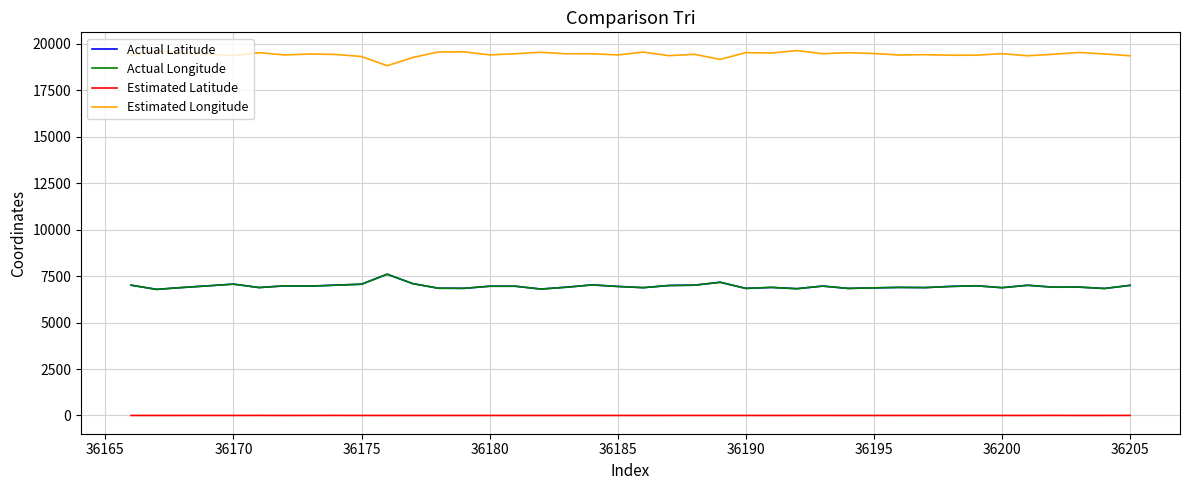

True or false: Estimated Latitude and Actual Latitude intersect in this chart.

False